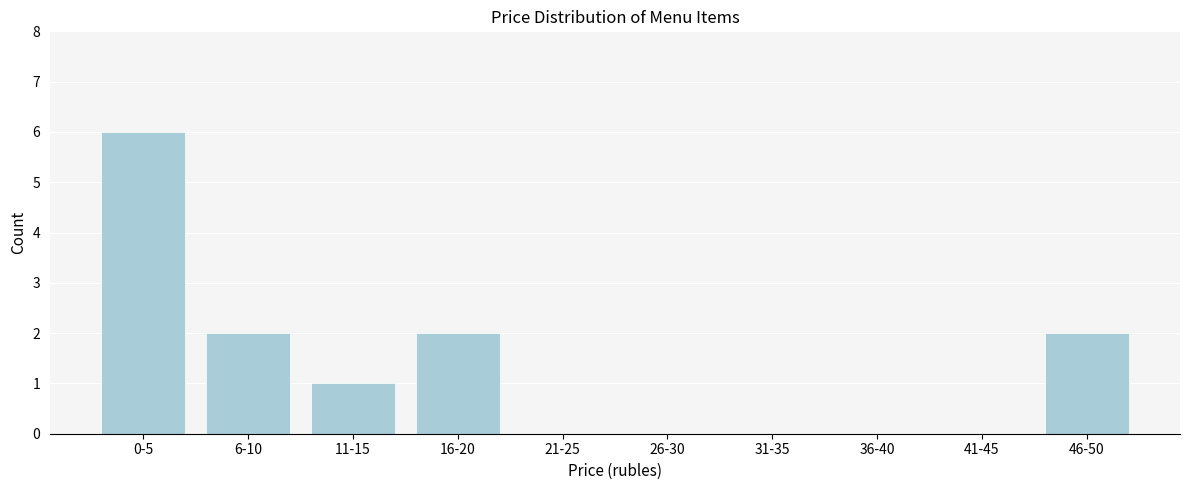

Reading left to right, list all the values displayed in this chart.

0-5=6	6-10=2	11-15=1	16-20=2	21-25=0	26-30=0	31-35=0	36-40=0	41-45=0	46-50=2